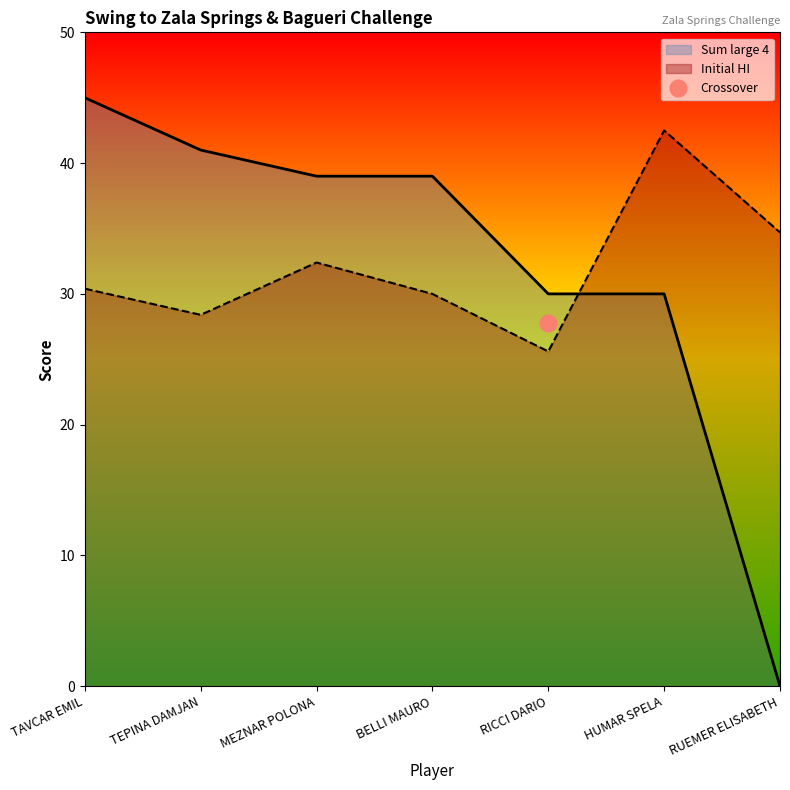

Reading left to right, extract all data points from this chart.

Sum large 4: 45.0	41.0	39.0	39.0	30.0	30.0	0.0
Initial HI: 30.4	28.4	32.4	30.0	25.6	42.5	34.7